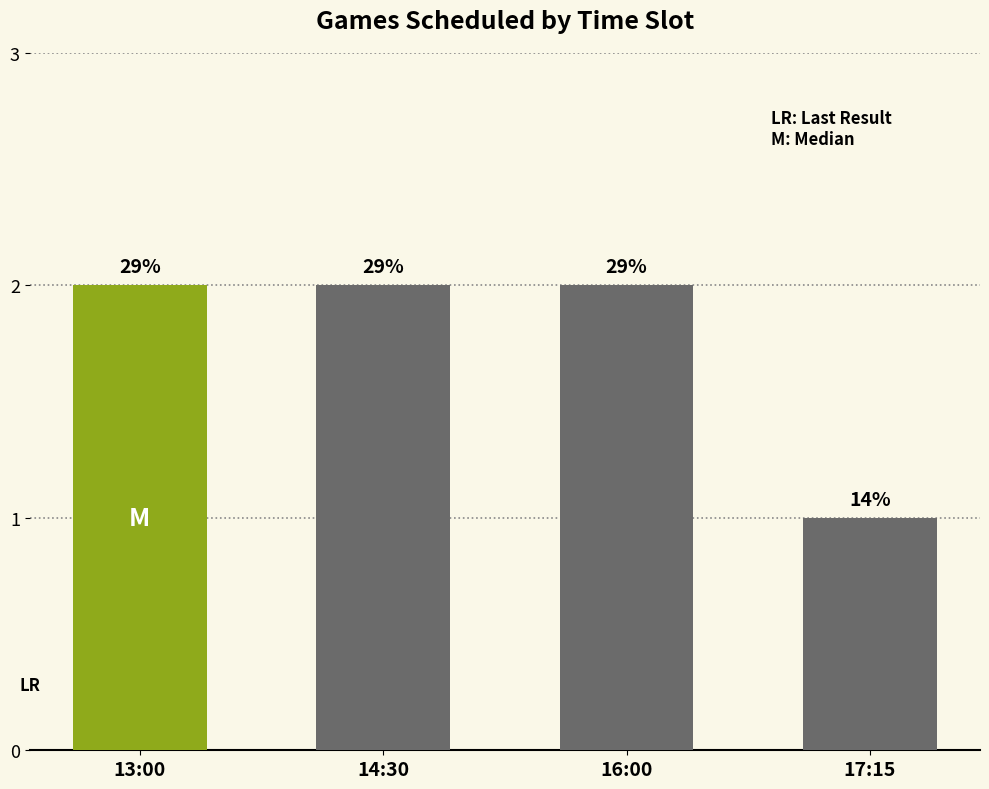

What position from the right is 17:15?

1